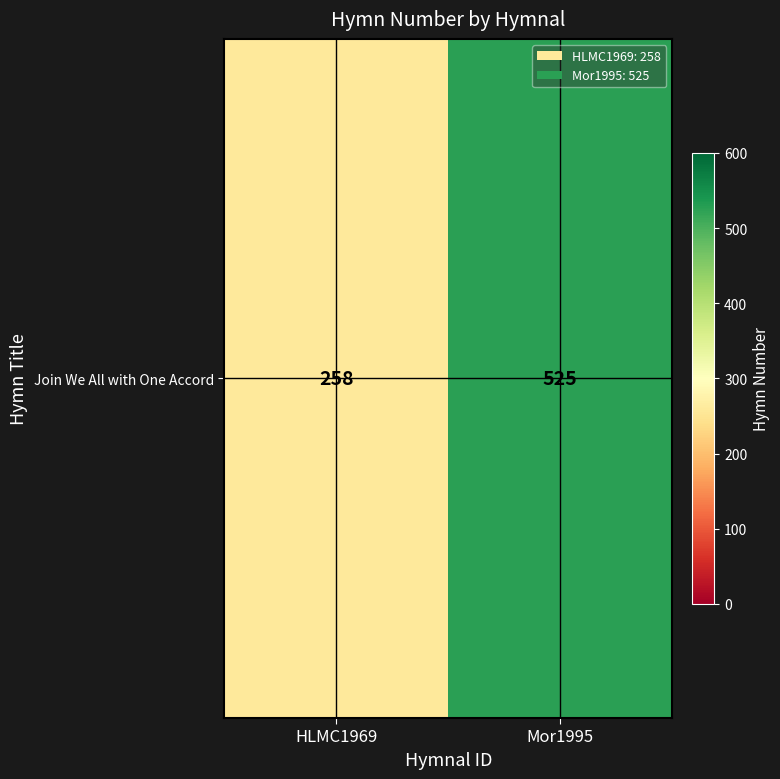

Count the values in the range 258 to 525.

2